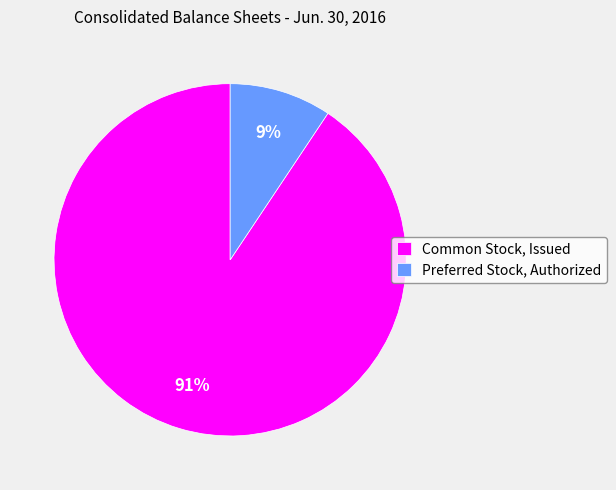

Rank the categories by value from lowest to highest.

Preferred Stock, Authorized, Common Stock, Issued